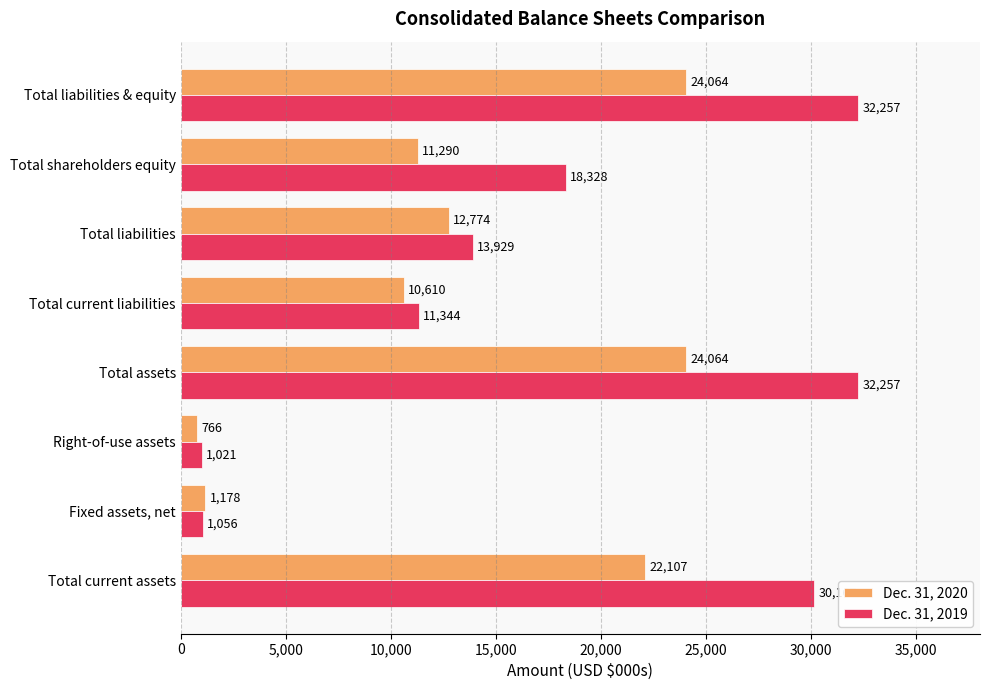

How many distinct data groups are displayed?

2